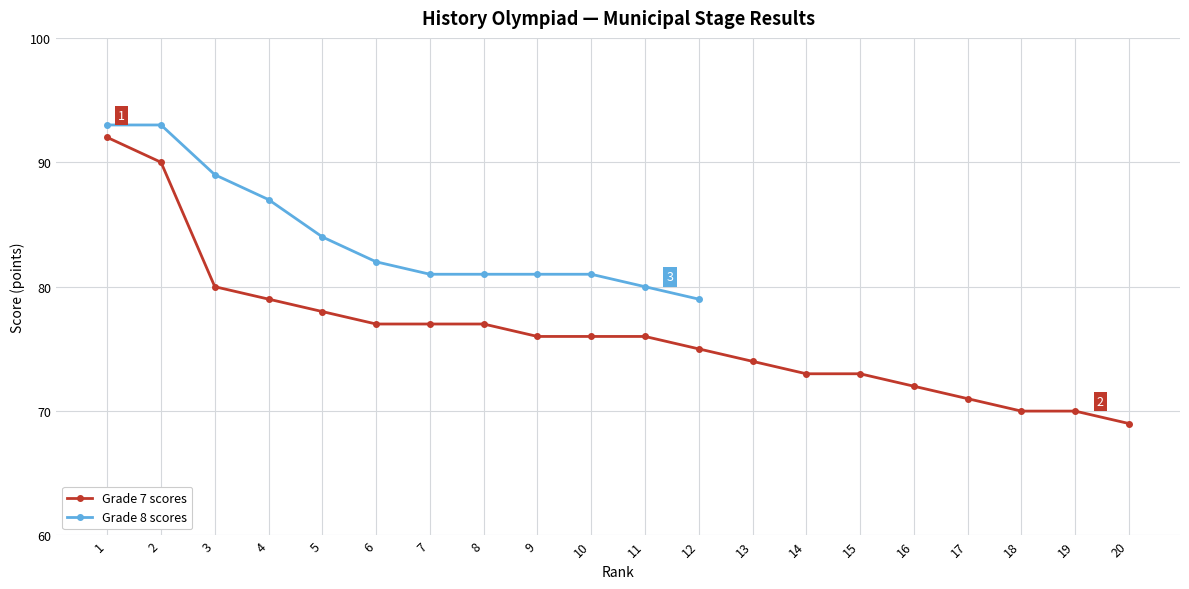

What is the ratio of the value at 15 to the value at 12?

1.0